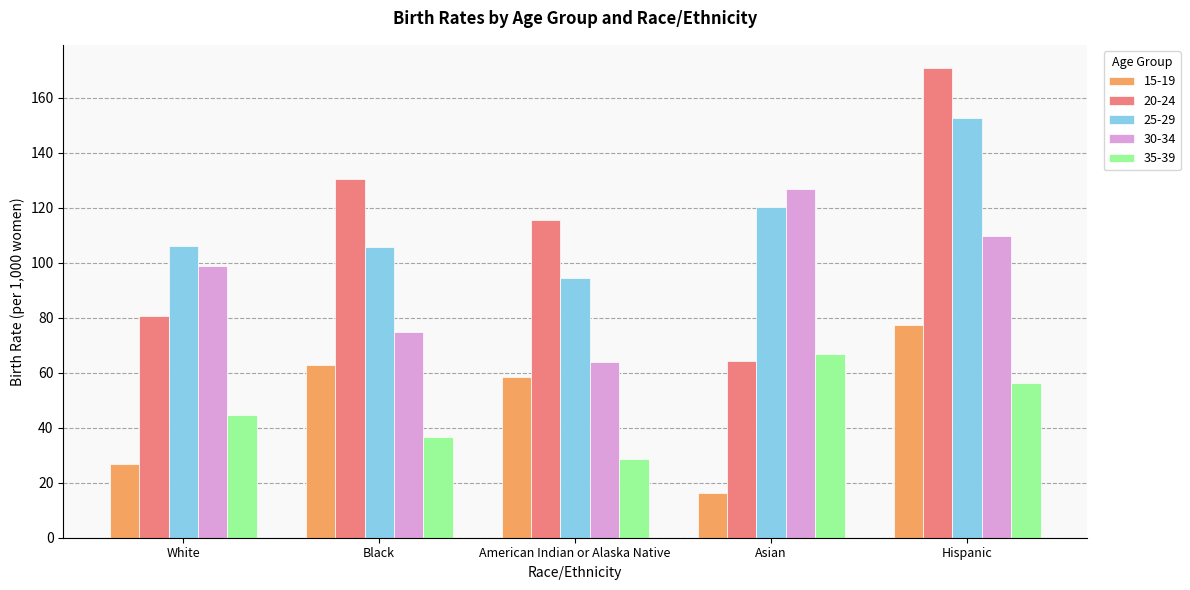

What are all the series names shown in the legend?

15-19, 20-24, 25-29, 30-34, 35-39